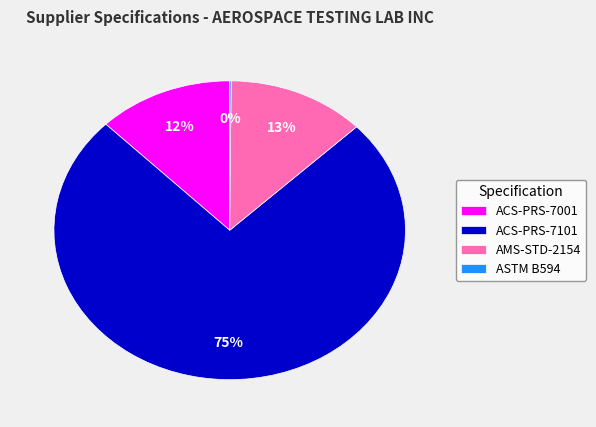

What percentage is the ACS-PRS-7101 slice, to the nearest percent?

75%